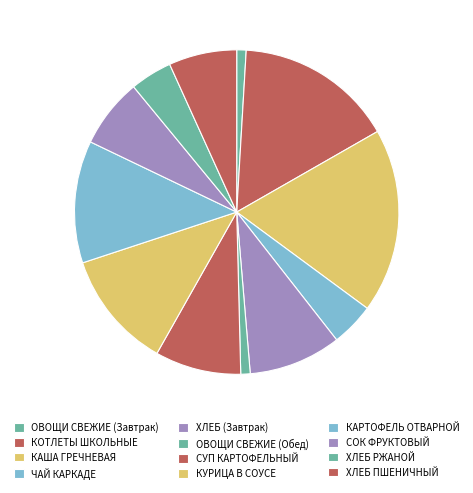

To the nearest percent, what is the combined percentage of СОК ФРУКТОВЫЙ and ХЛЕБ ПШЕНИЧНЫЙ?

14%